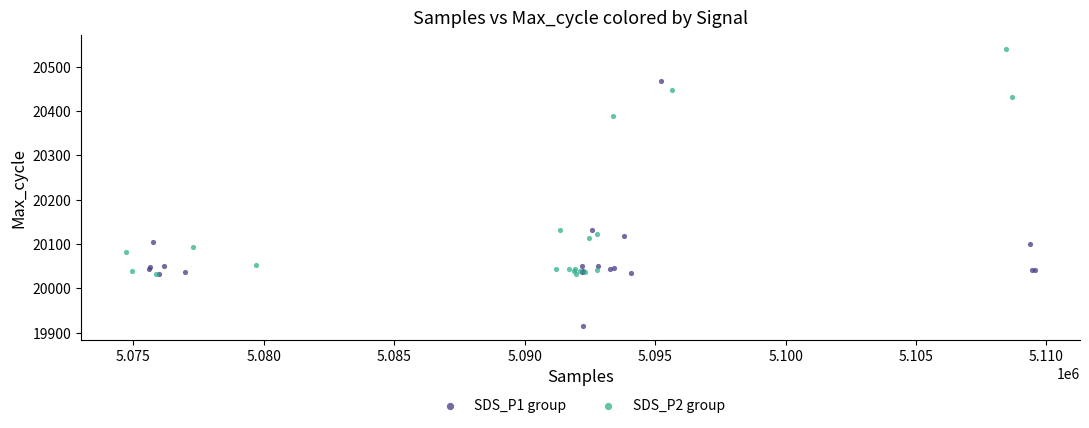

Which series contains the lowest Y value?

SDS_P1 group